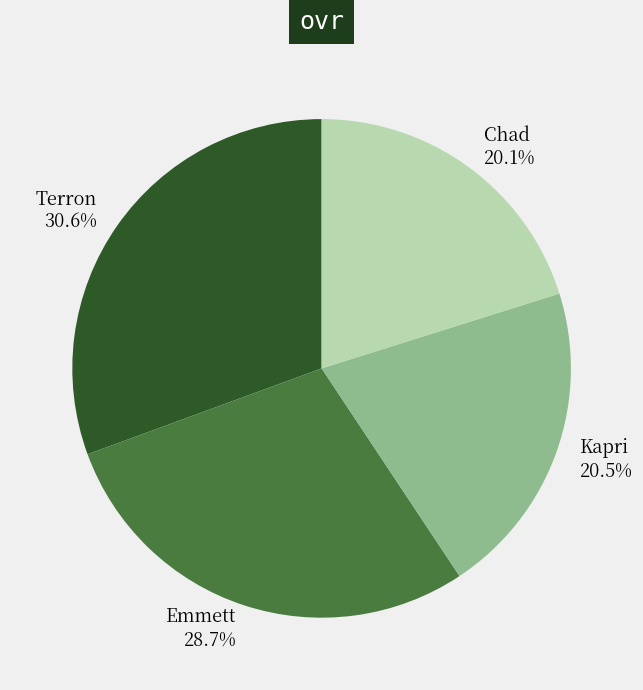

What portion of the pie excludes Emmett?

71.3%